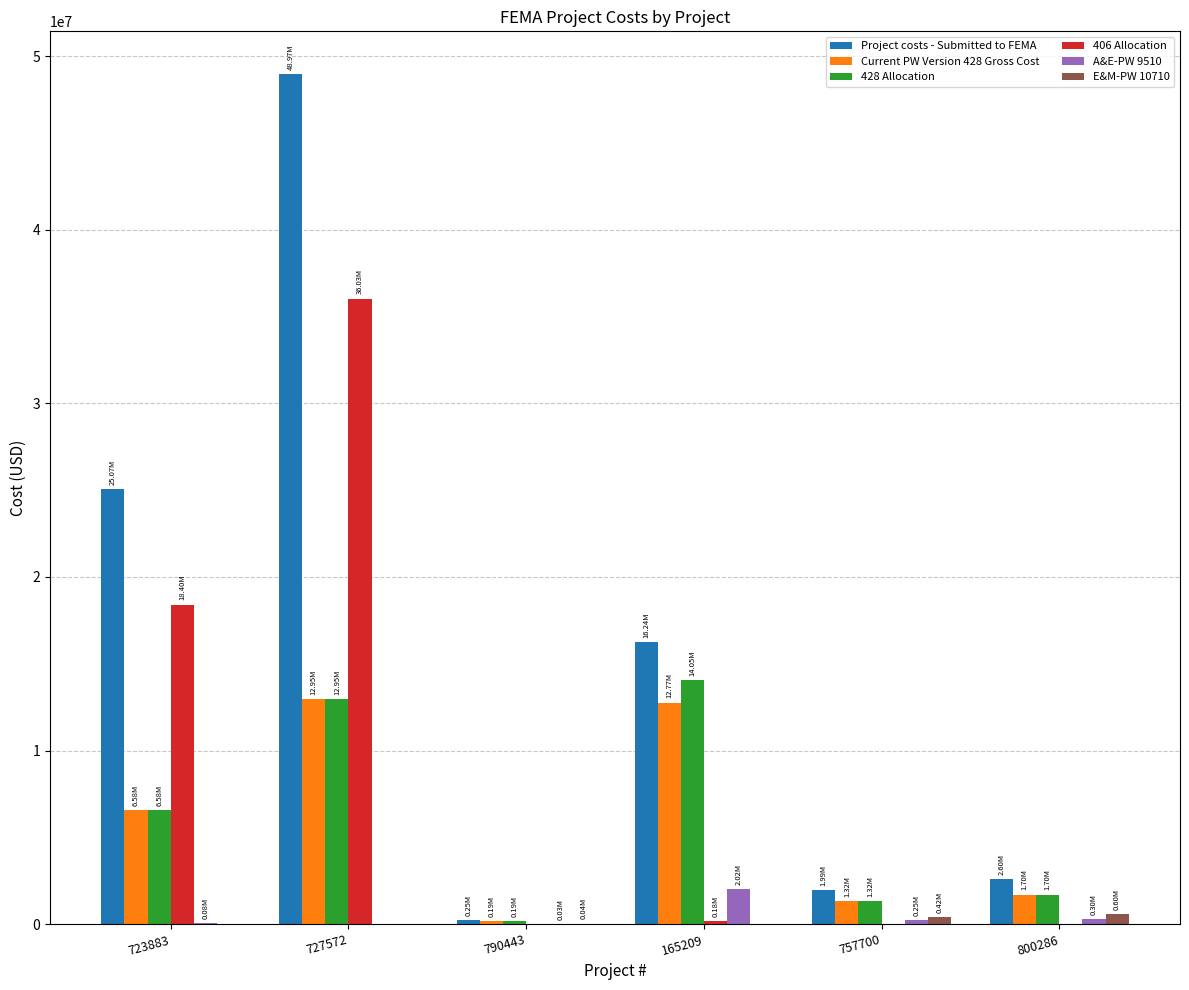

Which series has the largest range (max minus min)?

Project costs - Submitted to FEMA